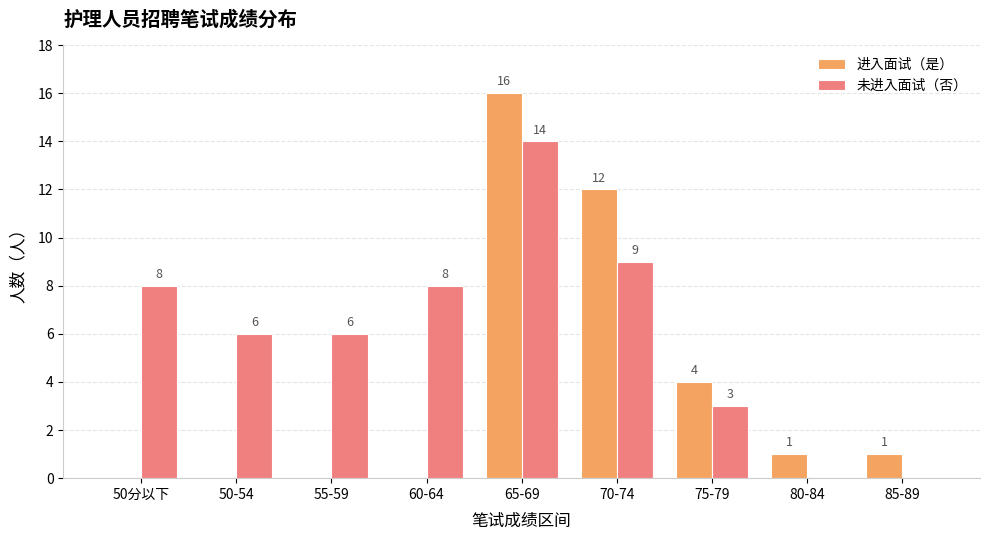

At which label does 进入面试（是） first exceed 1?

65-69